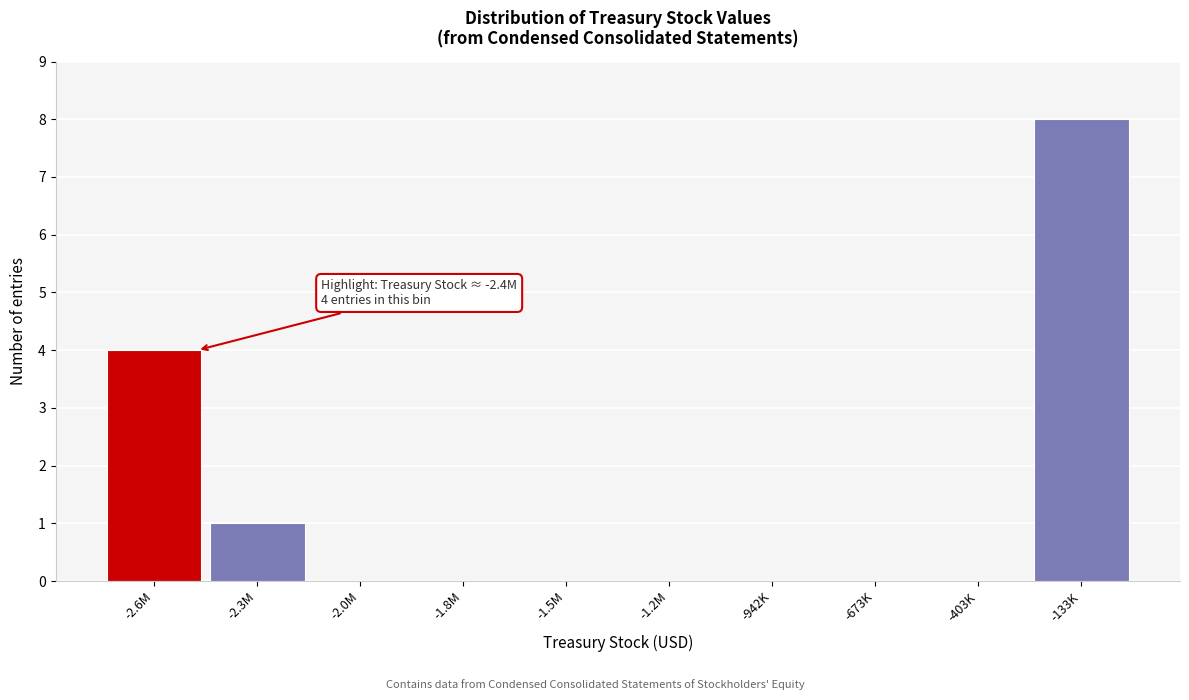

Reading left to right, extract all data points from this chart.

-2.6M=4	-2.3M=1	-2.0M=0	-1.8M=0	-1.5M=0	-1.2M=0	-942K=0	-673K=0	-403K=0	-133K=8